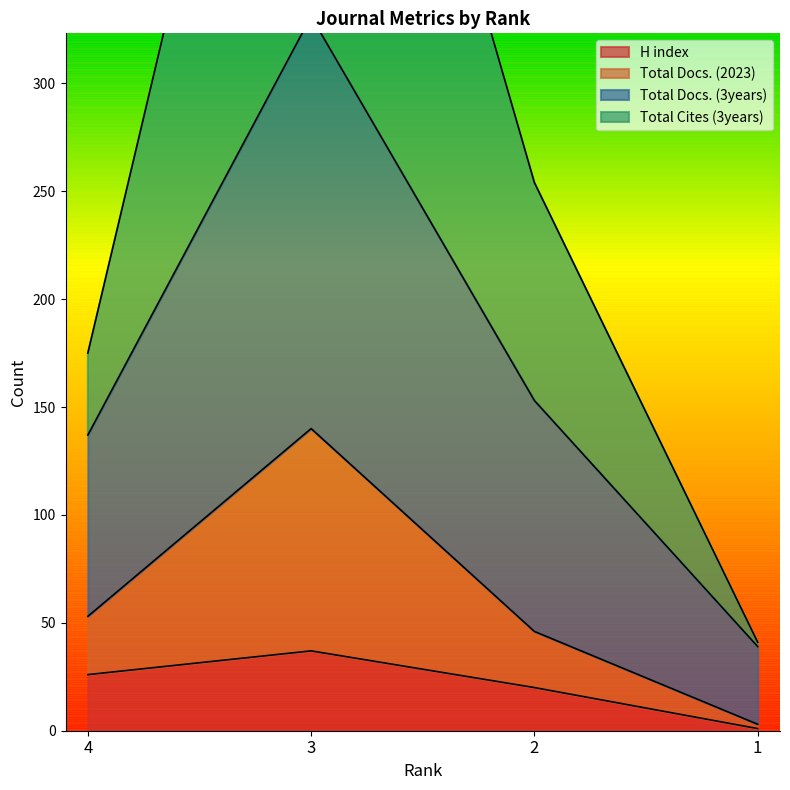

True or false: H index has more than 0 points higher than both neighbors.

True